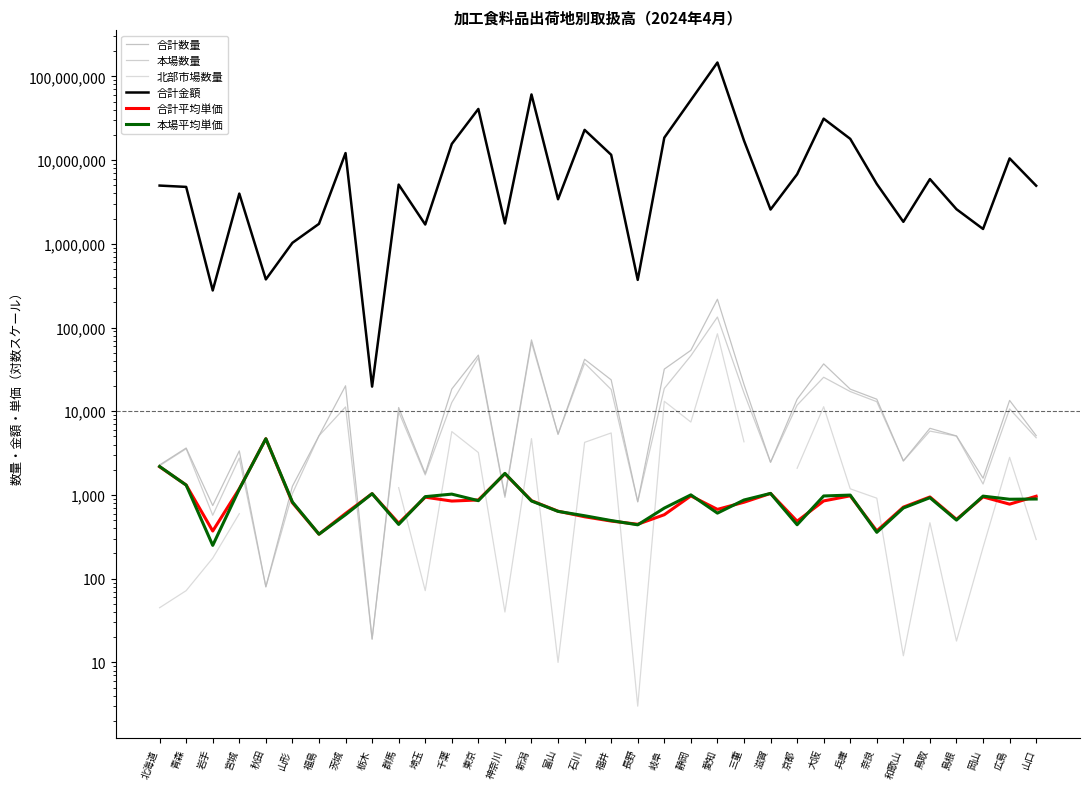

Where is the first local minimum for 北部市場数量?

埼玉